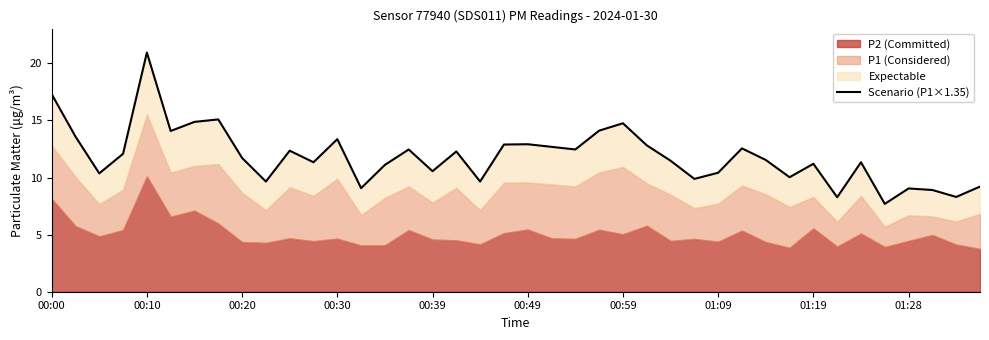

What position from the left is 39?

40